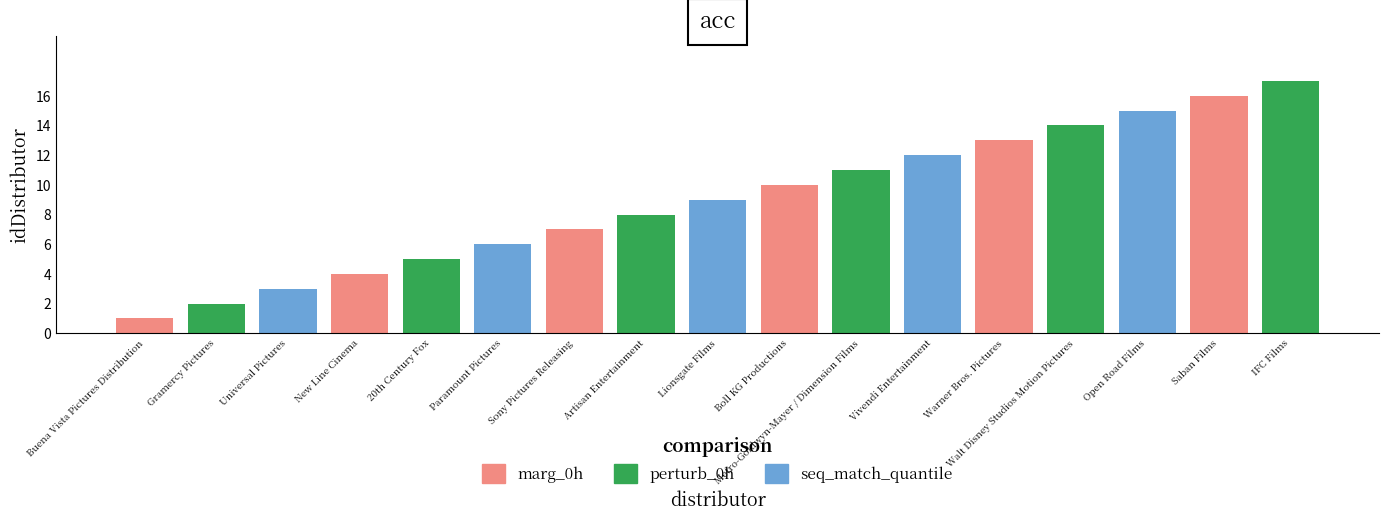

Which category has the lowest value across all series?

Buena Vista Pictures Distribution